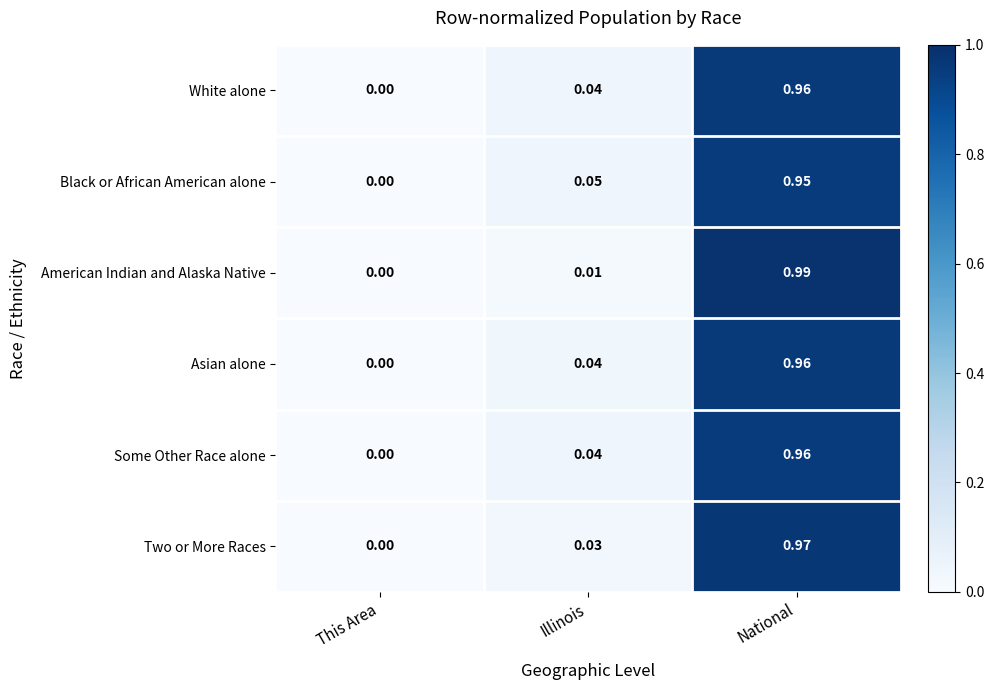

At which label is Asian alone closest to 0?

This Area